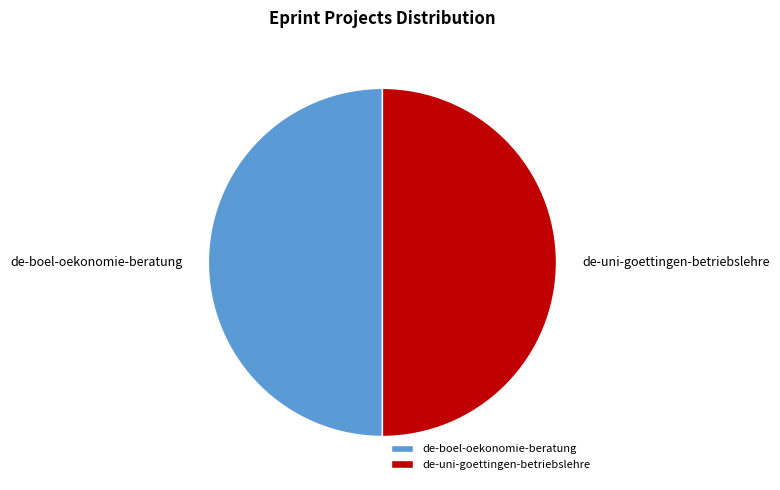

Combined, do de-uni-goettingen-betriebslehre and de-boel-oekonomie-beratung account for over 50%?

Yes